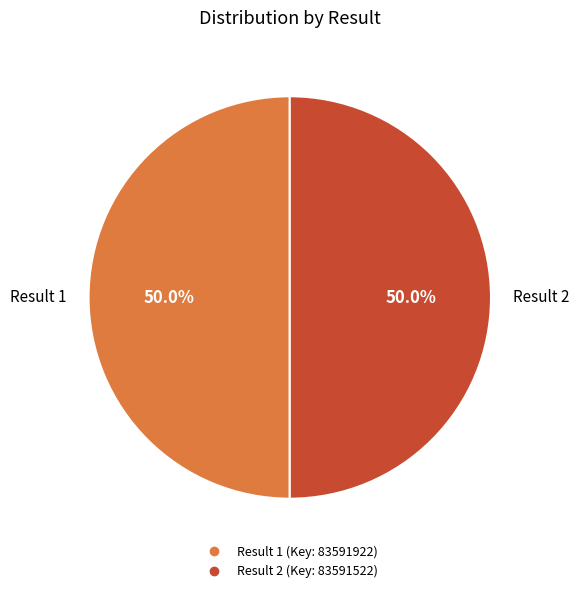

Count the number of slices in the pie.

2